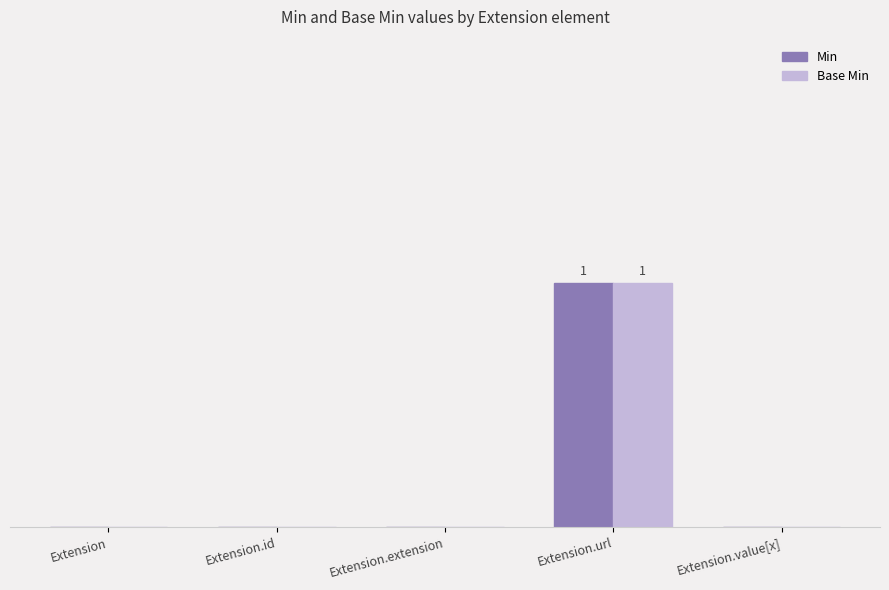

What are all the series names shown in the legend?

Min, Base Min